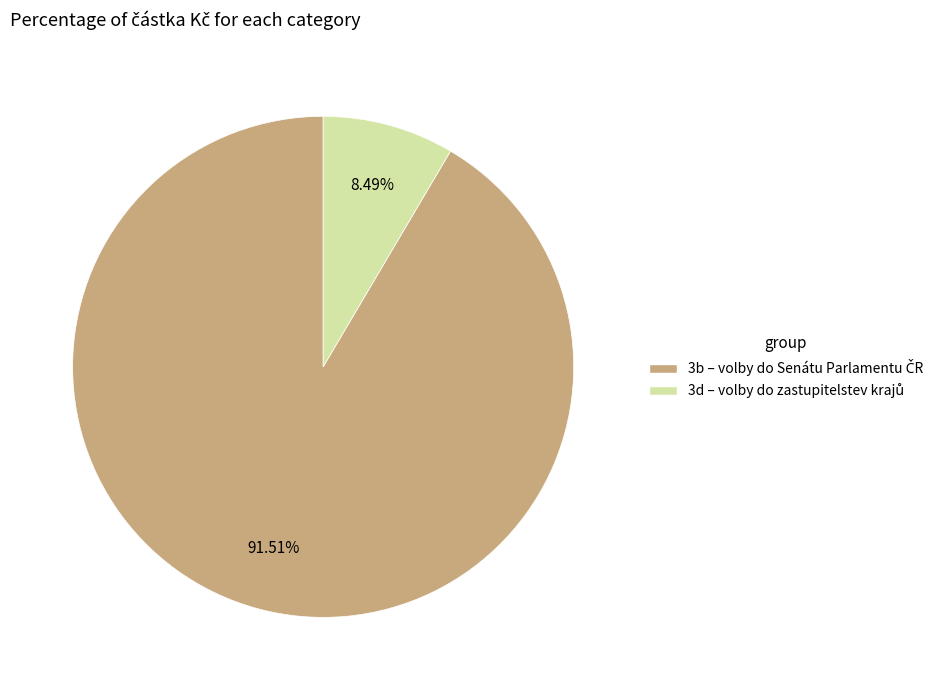

To the nearest percent, what is the average slice percentage?

50%